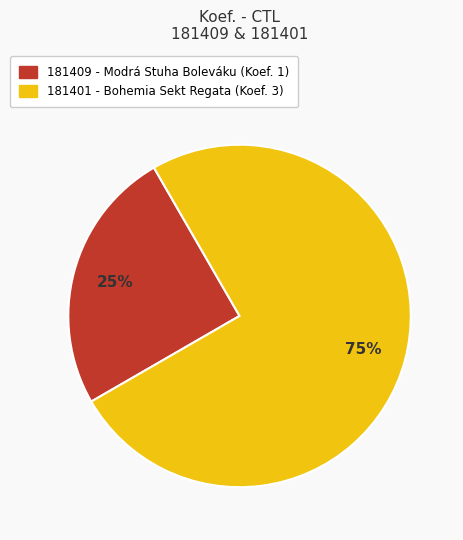

Which has a higher value, 181409 or 181401?

181401